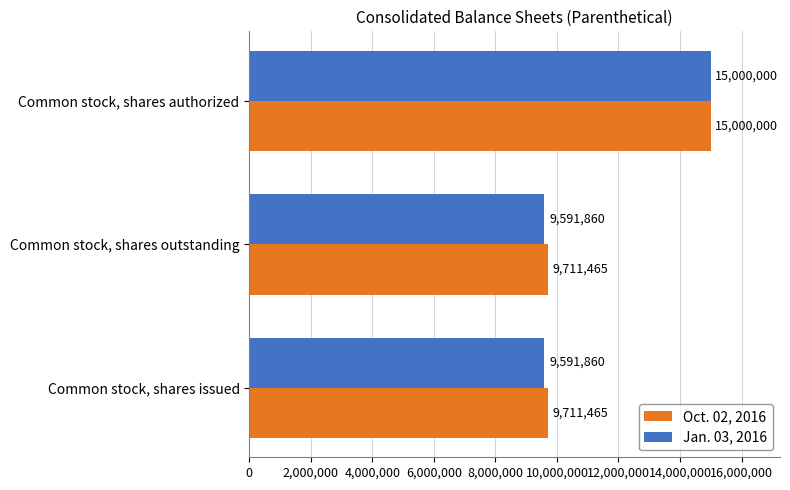

At Common stock, shares outstanding, list the series in order from smallest to largest.

Jan. 03, 2016, Oct. 02, 2016